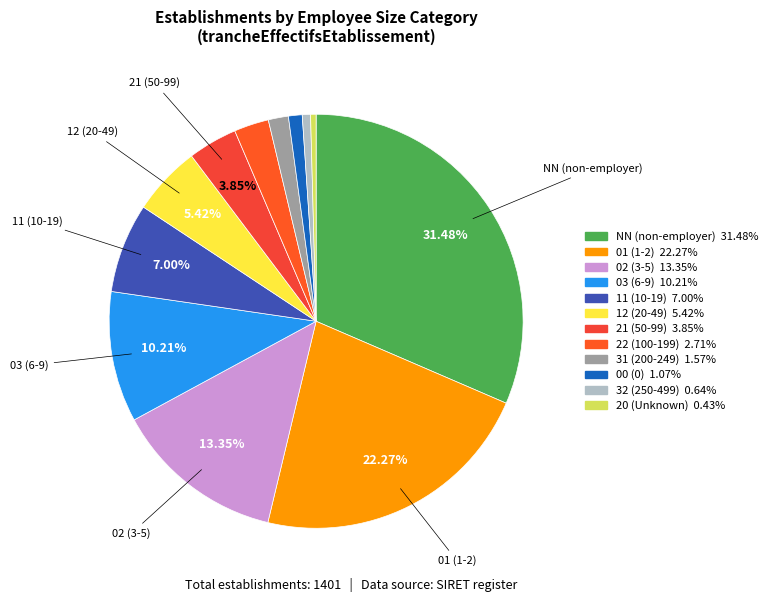

To the nearest percent, what is the combined percentage of 32 and 31?

2%